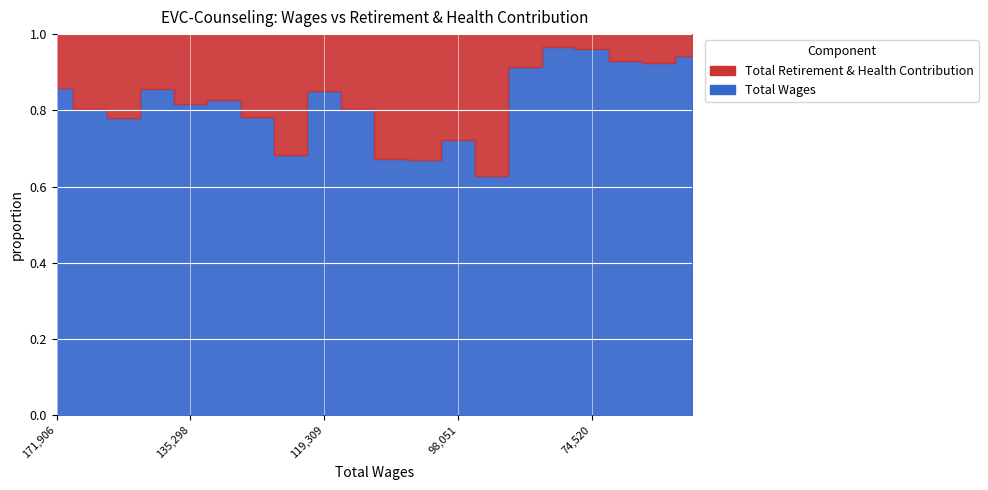

At which label is Total Retirement & Health Contribution closest to 29614?

135298